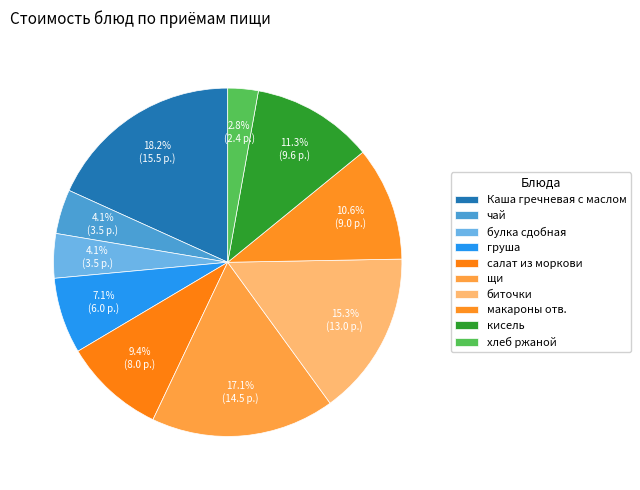

Which has a higher value, щи or макароны отв.?

щи